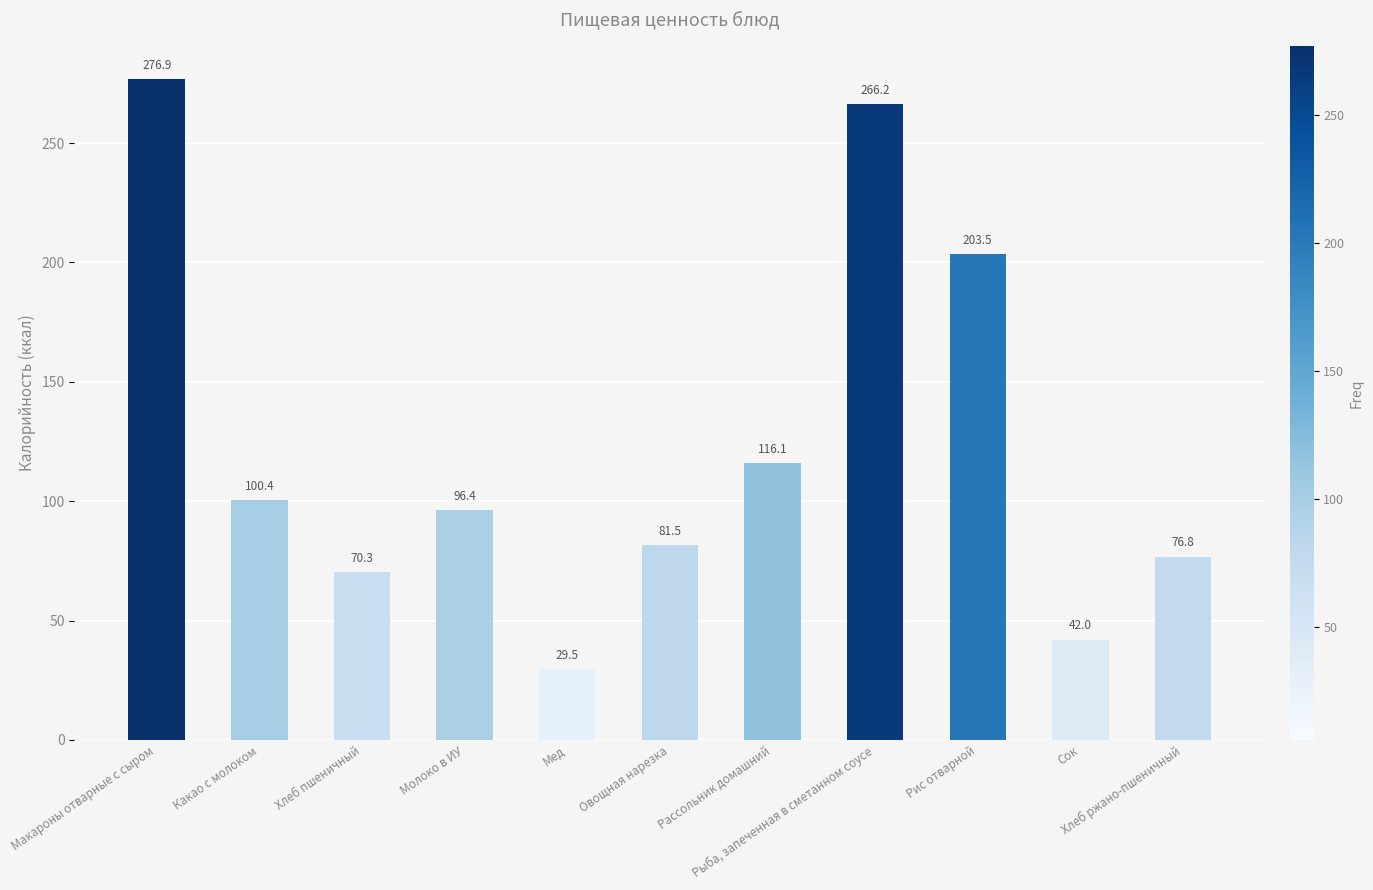

Reading left to right, what are all the values shown in this chart?

Макароны отварные с сыром=276.9	Какао с молоком=100.4	Хлеб пшеничный=70.3	Молоко в ИУ=96.4	Мед=29.5	Овощная нарезка=81.5	Рассольник домашний=116.1	Рыба, запеченная в сметанном соусе=266.2	Рис отварной=203.5	Сок=42.0	Хлеб ржано-пшеничный=76.8